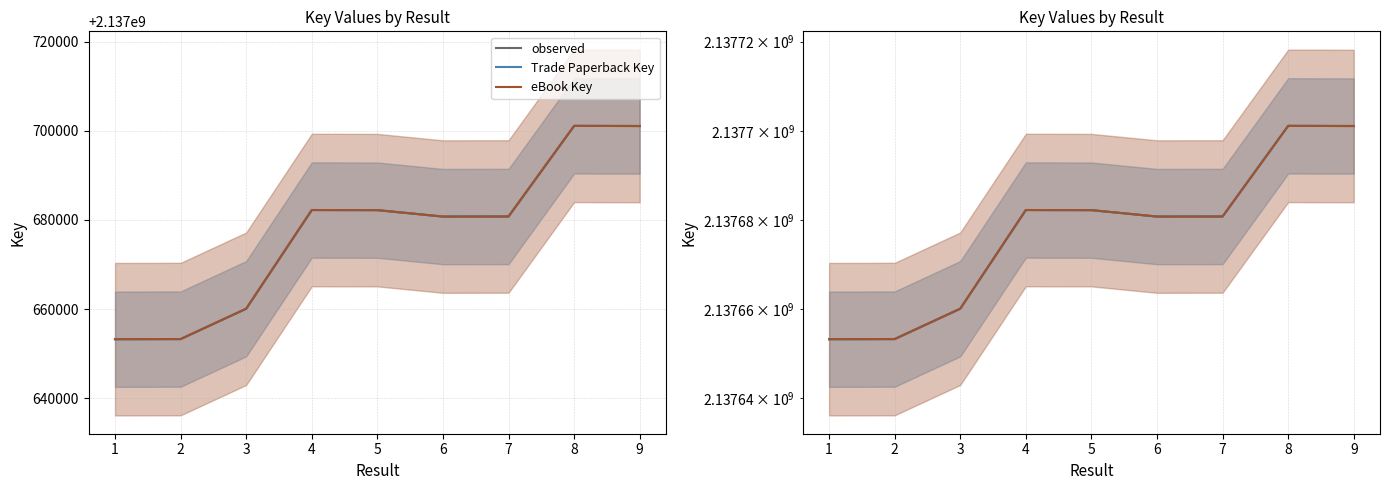

What is the average value of the Trade Paperback Key series?

2137677199